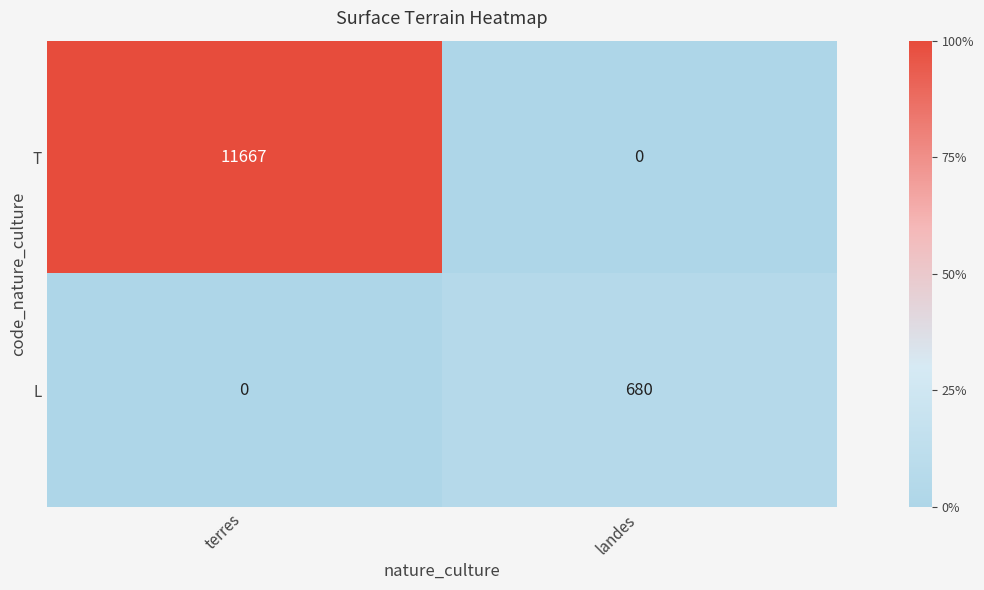

At which label is L closest to 340?

terres